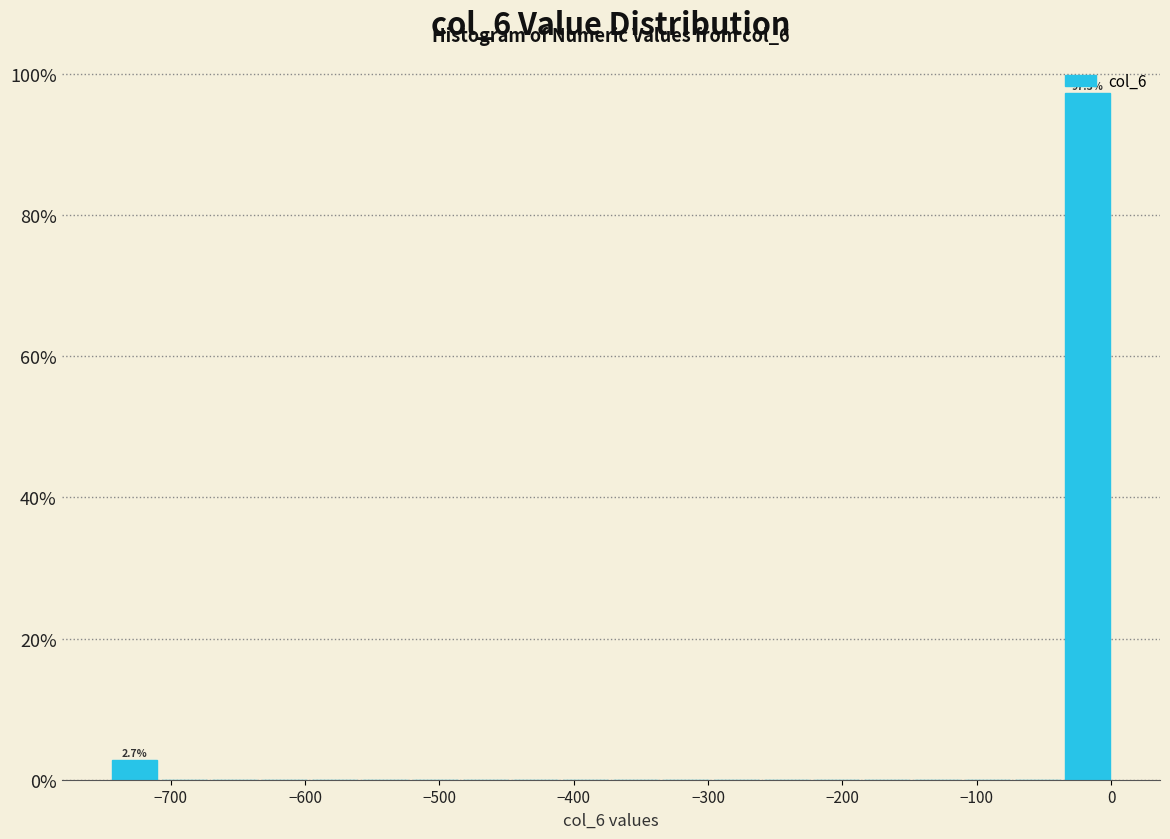

Read against the x-axis, roughly where is the centre of the tallest bar?

-20